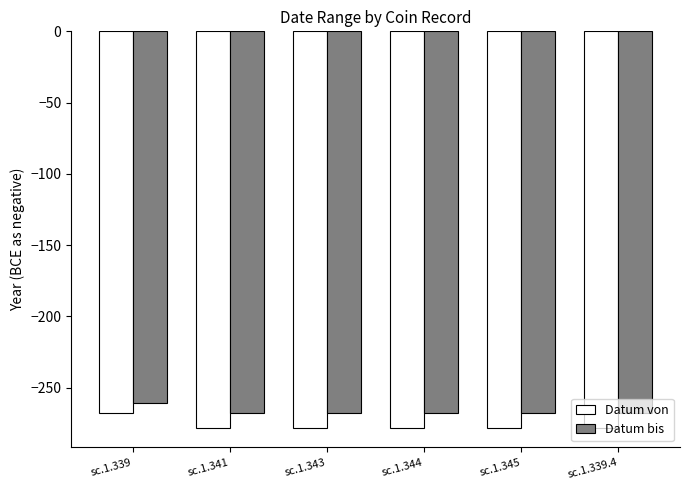

Reading right to left, transcribe all the data shown in this chart.

Datum von: -278	-278	-278	-278	-278	-268
Datum bis: -268	-268	-268	-268	-268	-261